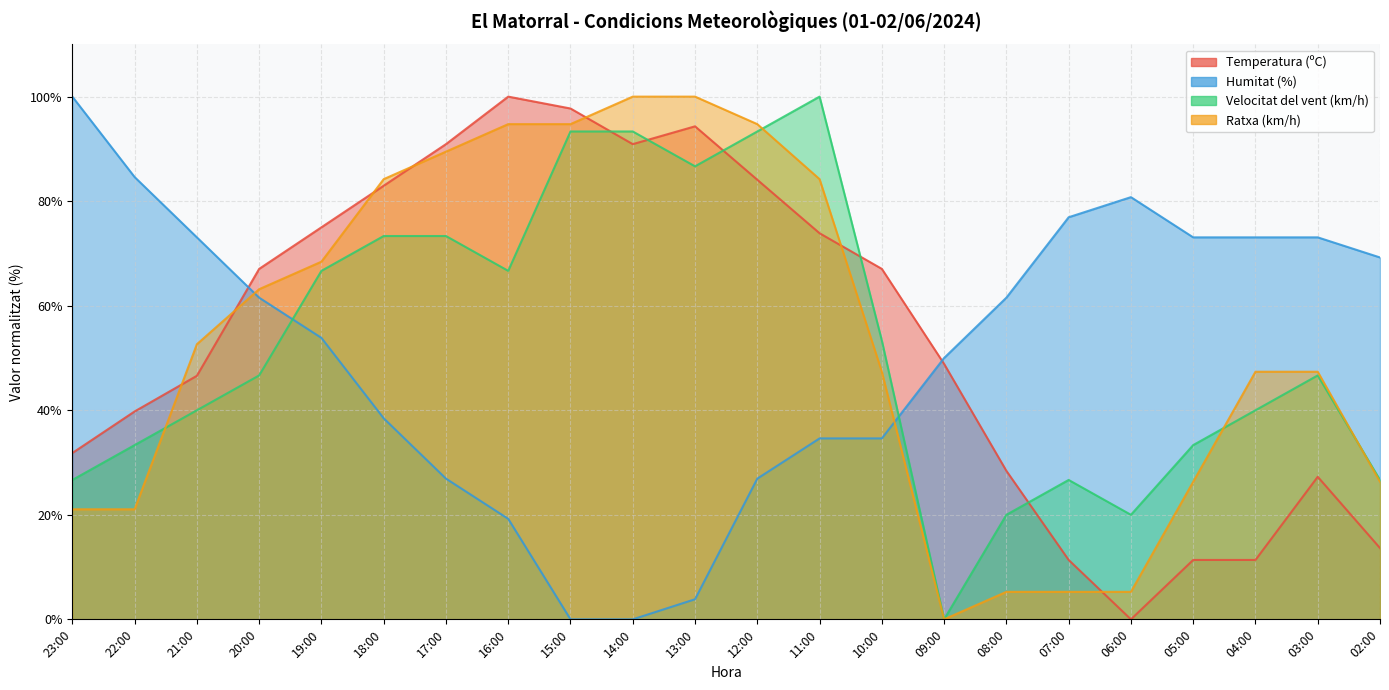

What is the difference between the Velocitat del vent (km/h) values at 02:00 and 20:00?

20.0